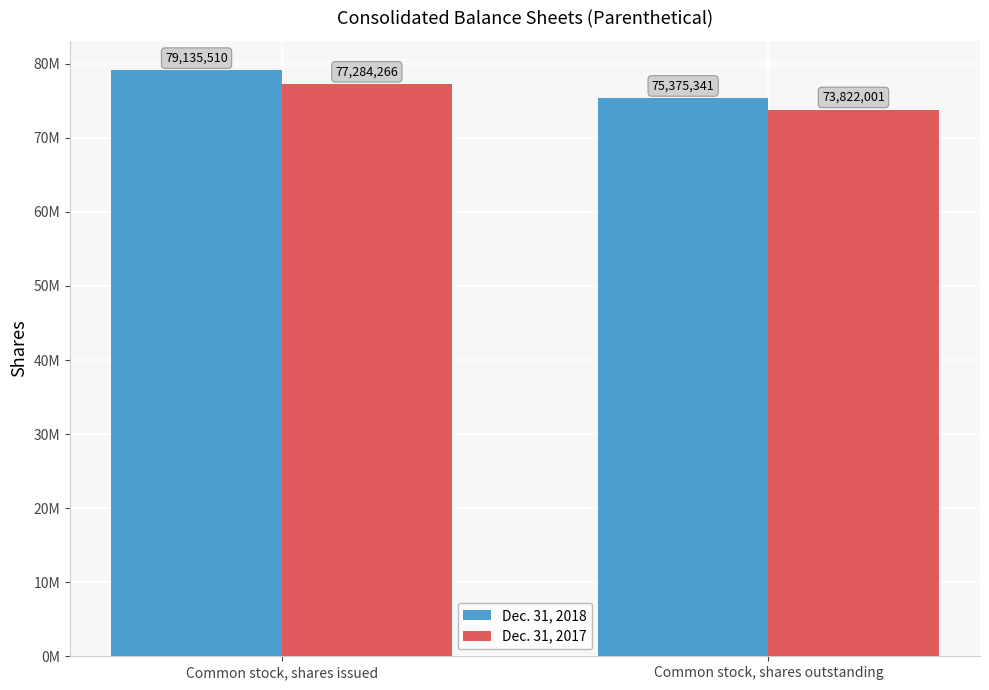

What is the spread (max minus min) of values at Common stock, shares issued?

1851244